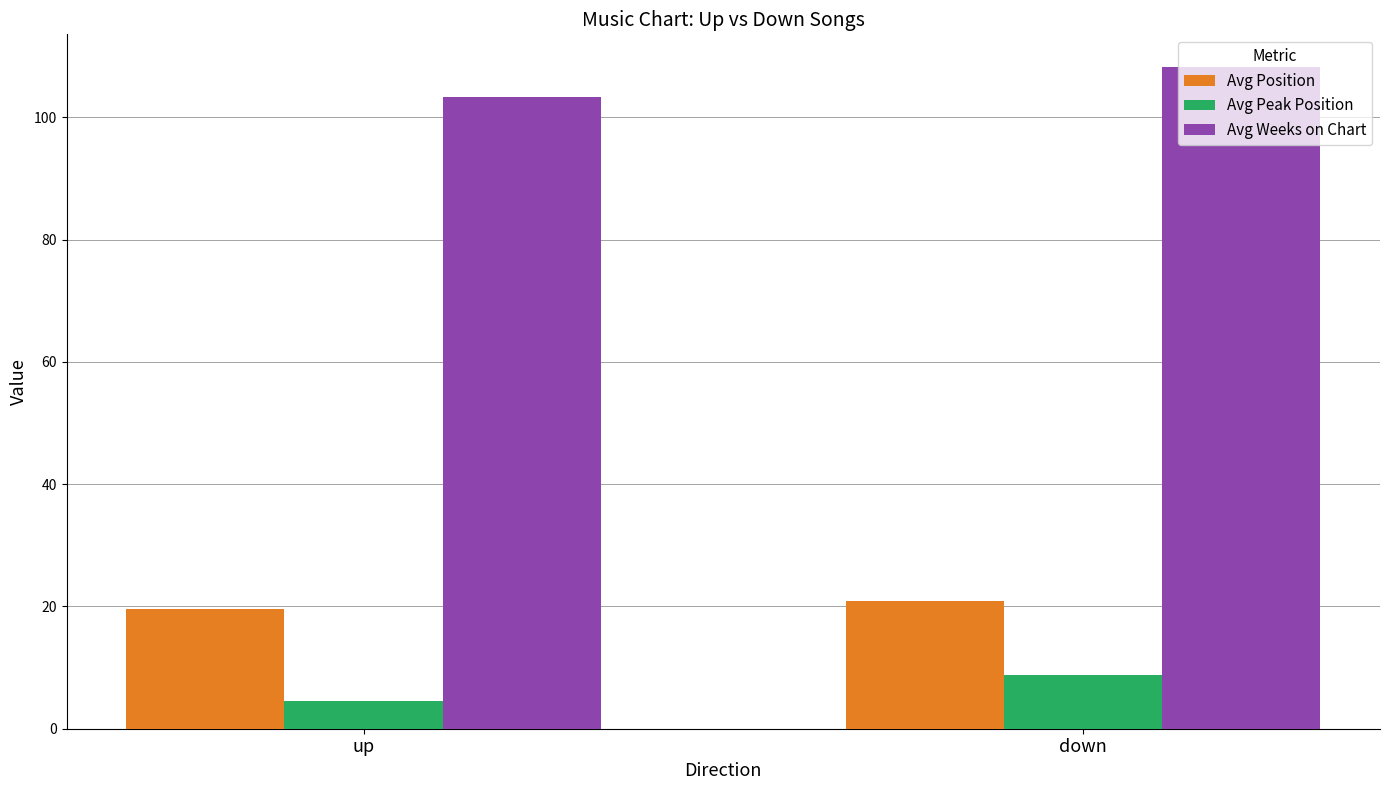

Where does the Avg Position series first go above 20?

down